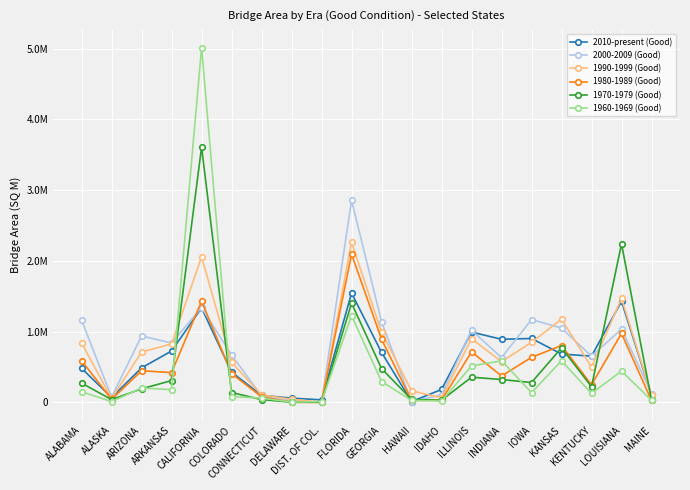

Does the chart have visible grid lines?

Yes